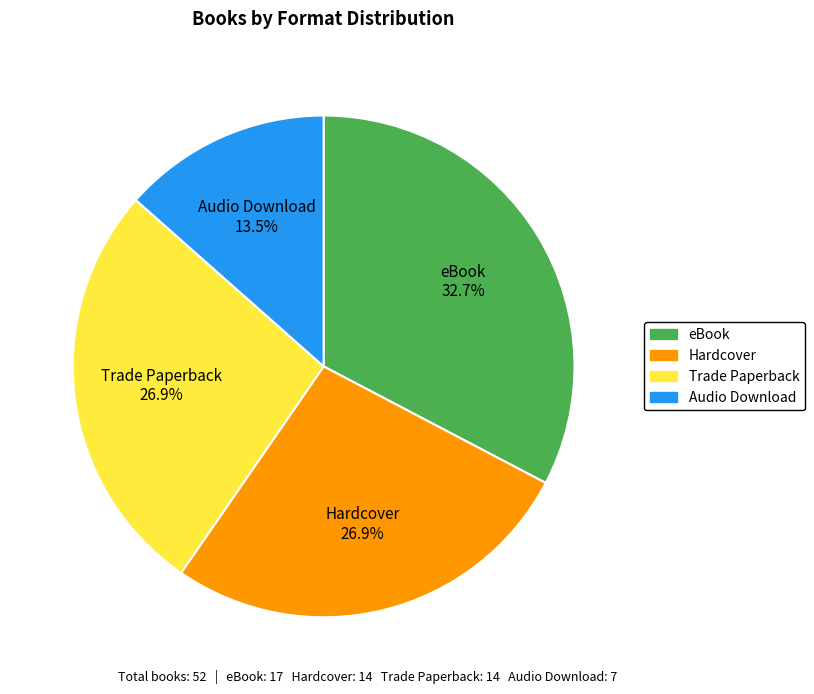

Is there any slice that represents more than half of the pie?

No